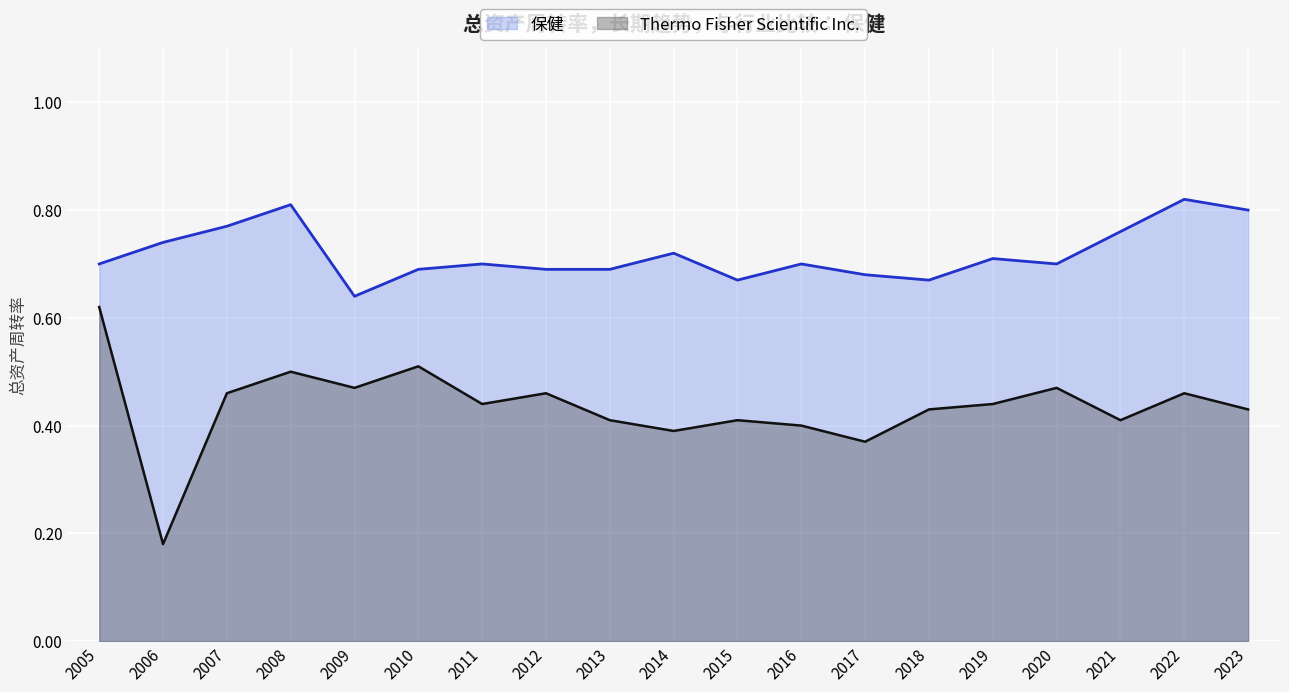

Which label corresponds to the smallest value in the chart?

2006